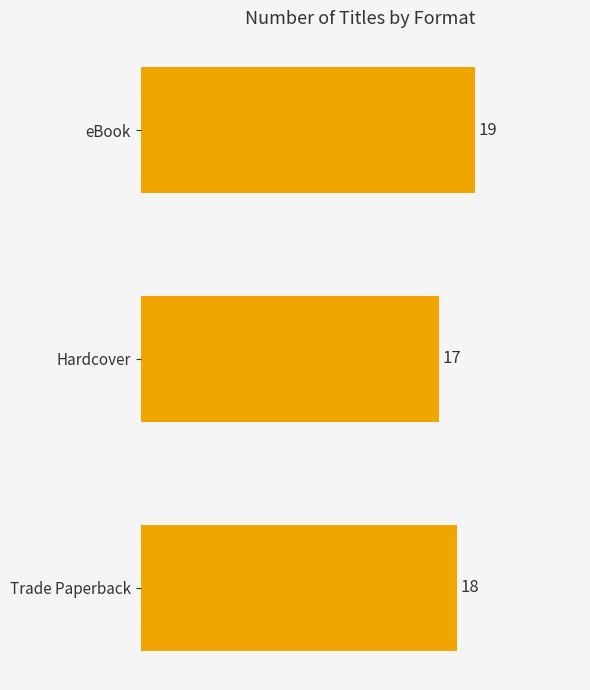

What is the average value?

18